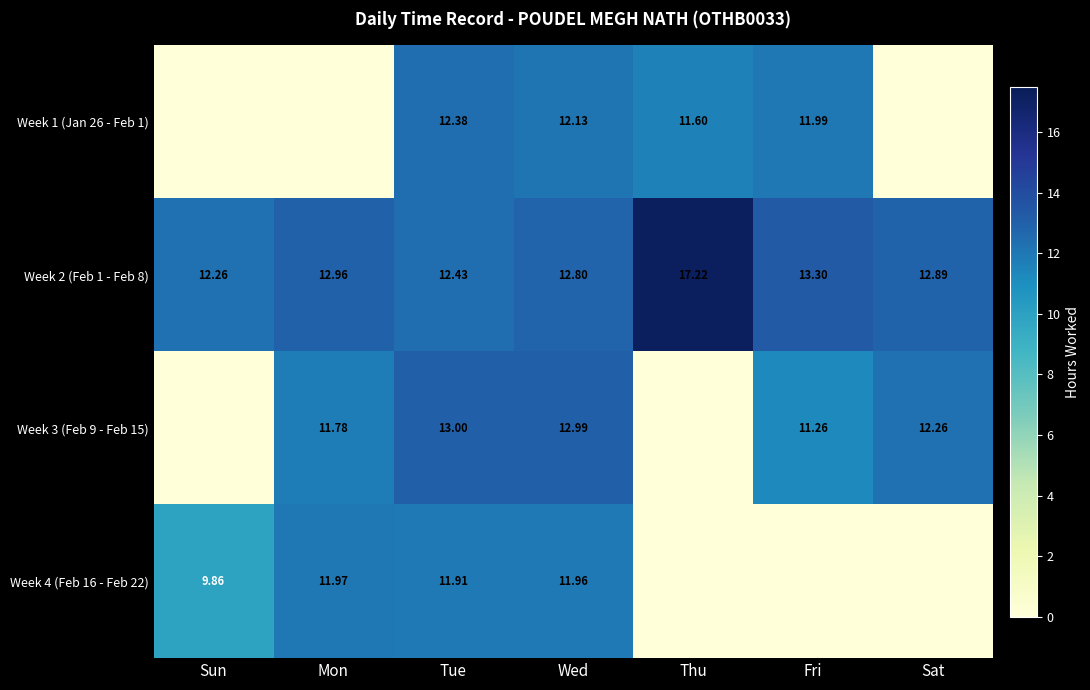

The value of Week 1 (Jan 26 - Feb 1) at Wed is 17.1. True or false?

False